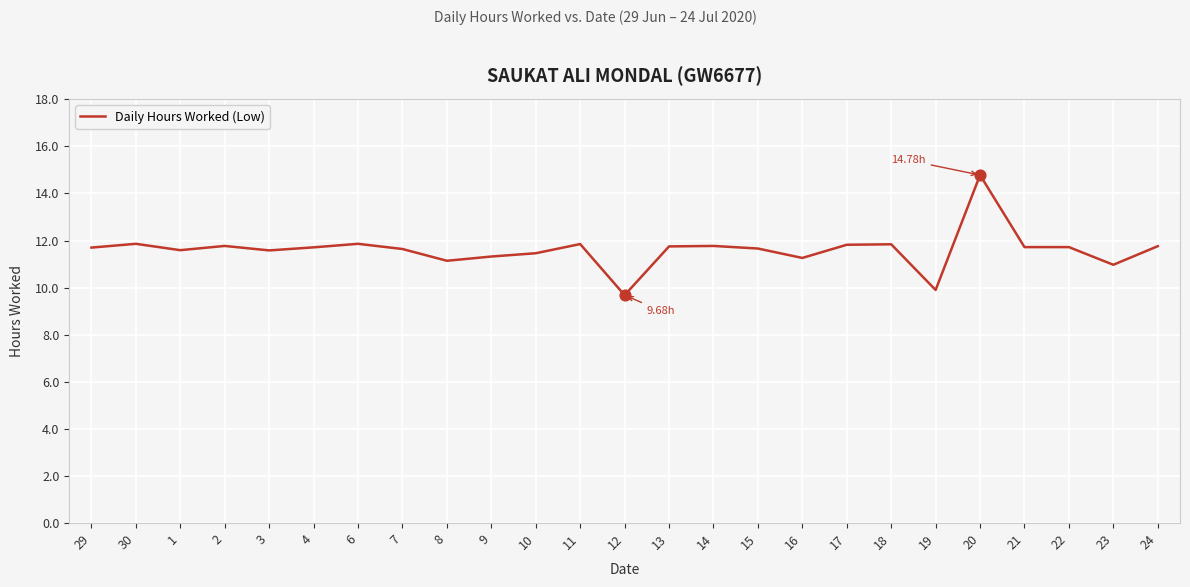

What is the ratio of the value at 17 to the value at 6?

1.0